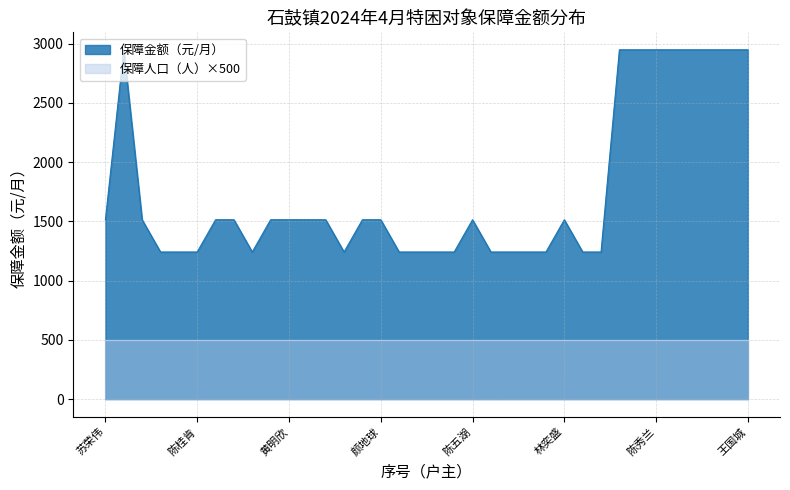

Where does the data first go above 1513?

林清策